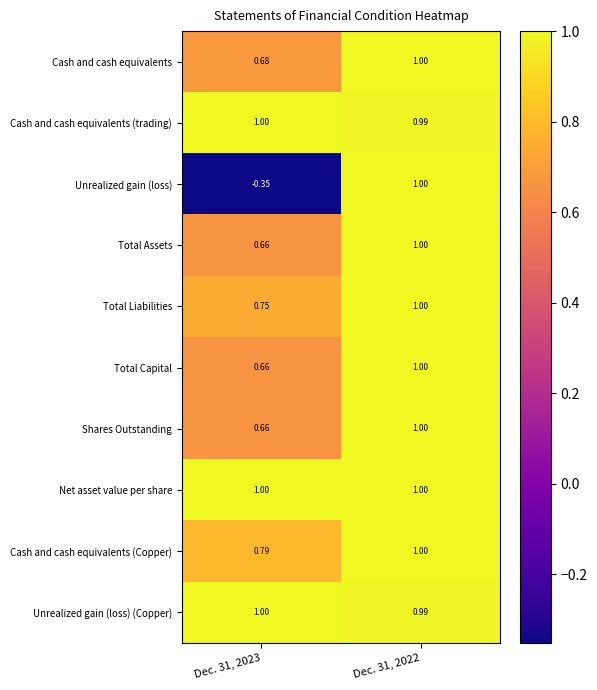

Which series changed the most between Dec. 31, 2023 and Dec. 31, 2022?

Unrealized gain (loss)